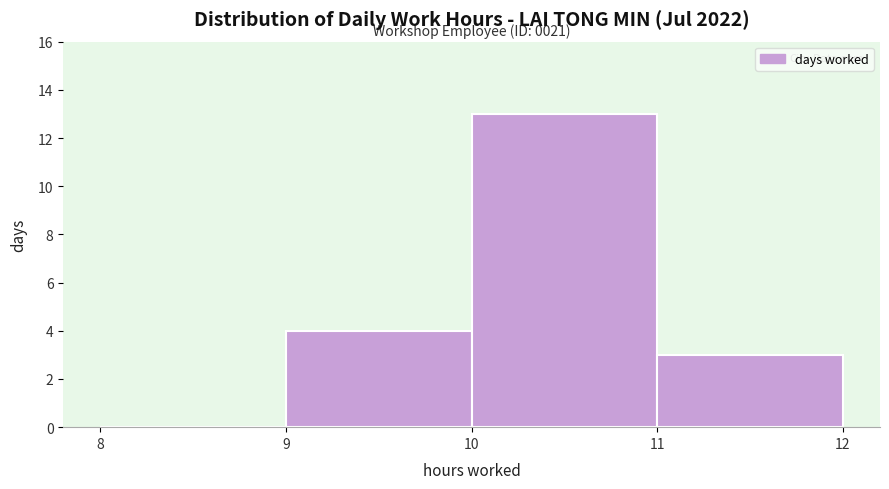

Which range on the x-axis has the tallest bar?

10 to 11